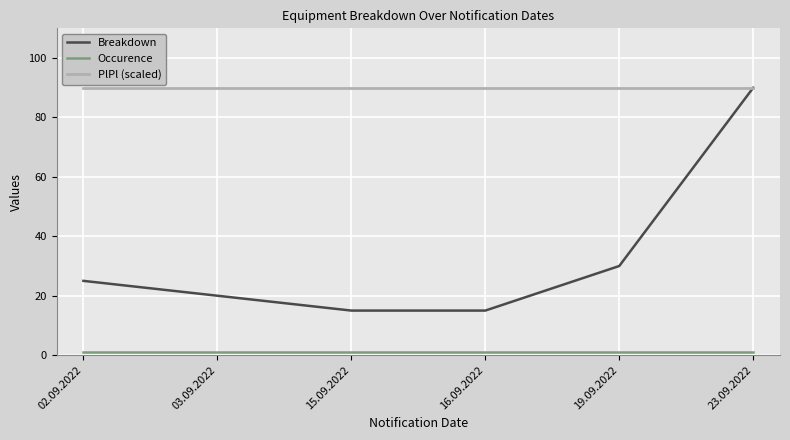

How many series are shown in this chart?

3